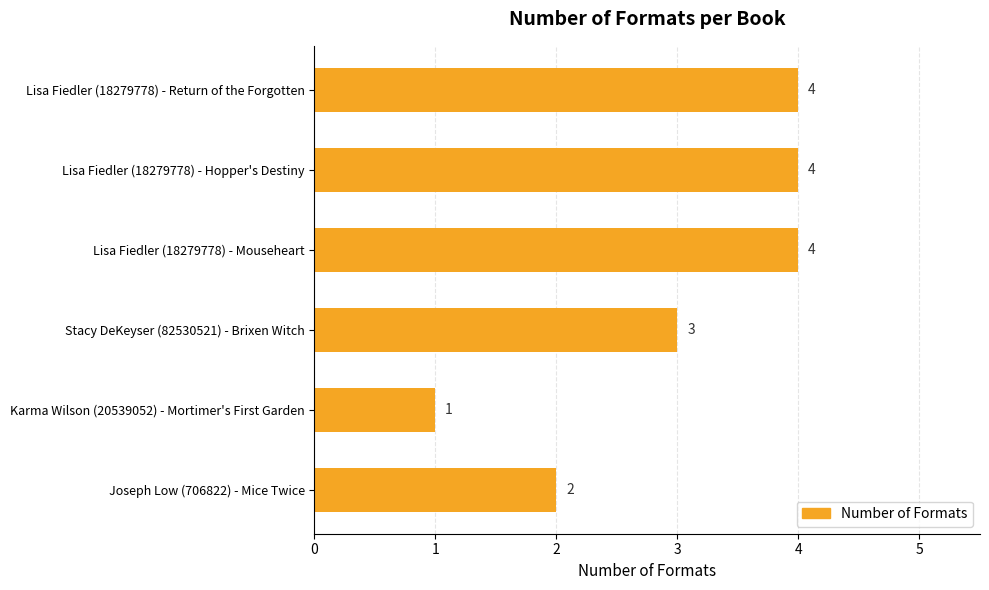

How many bars are there in total?

6